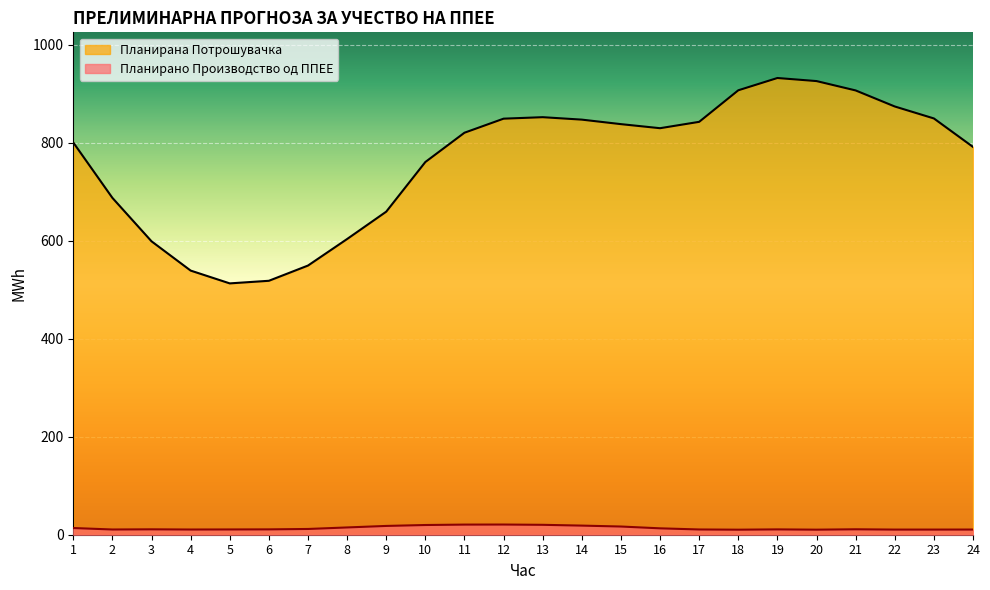

Reading left to right, transcribe all the data shown in this chart.

Планирано Производство од ППЕЕ: 1=13.7	2=10.7	3=11.0	4=10.6	5=10.7	6=10.9	7=11.7	8=14.9	9=17.9	10=19.8	11=20.7	12=20.8	13=20.2	14=18.6	15=16.7	16=13.0	17=10.7	18=10.3	19=10.9	20=10.3	21=11.1	22=10.5	23=10.5	24=10.6
Планирана Потрошувачка: 1=800.7	2=687.7	3=599.0	4=539.2	5=513.1	6=518.4	7=549.5	8=603.7	9=659.5	10=760.9	11=820.7	12=849.4	13=852.4	14=847.4	15=838.2	16=829.9	17=842.9	18=907.3	19=932.4	20=926.1	21=907.0	22=874.3	23=849.9	24=791.7